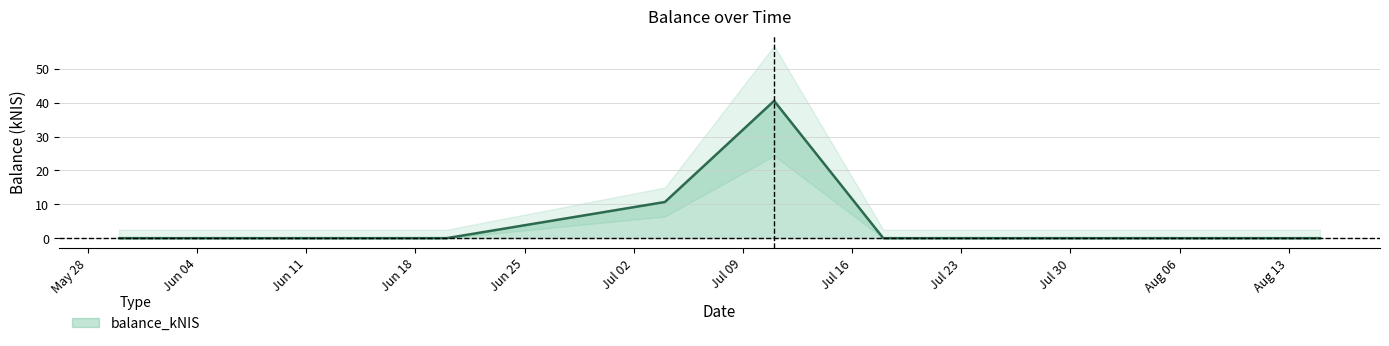

What is the label of the 4th point from the right?

2024-07-04